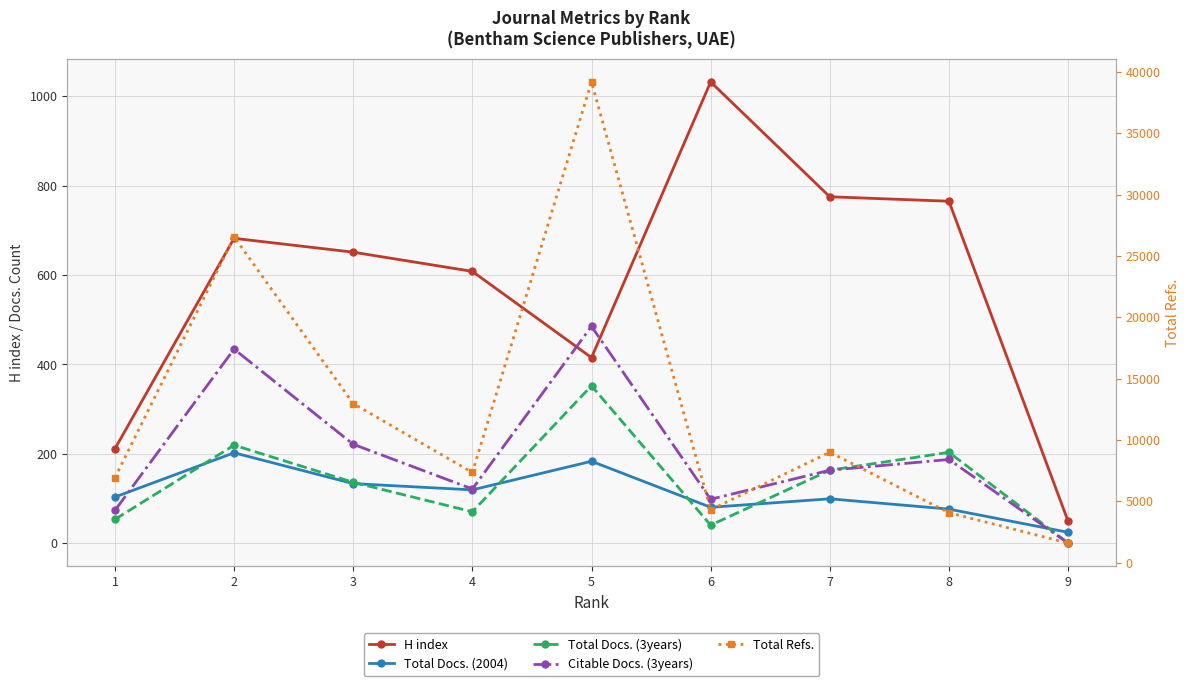

True or false: Total Docs. (3years) and H index intersect in this chart.

False